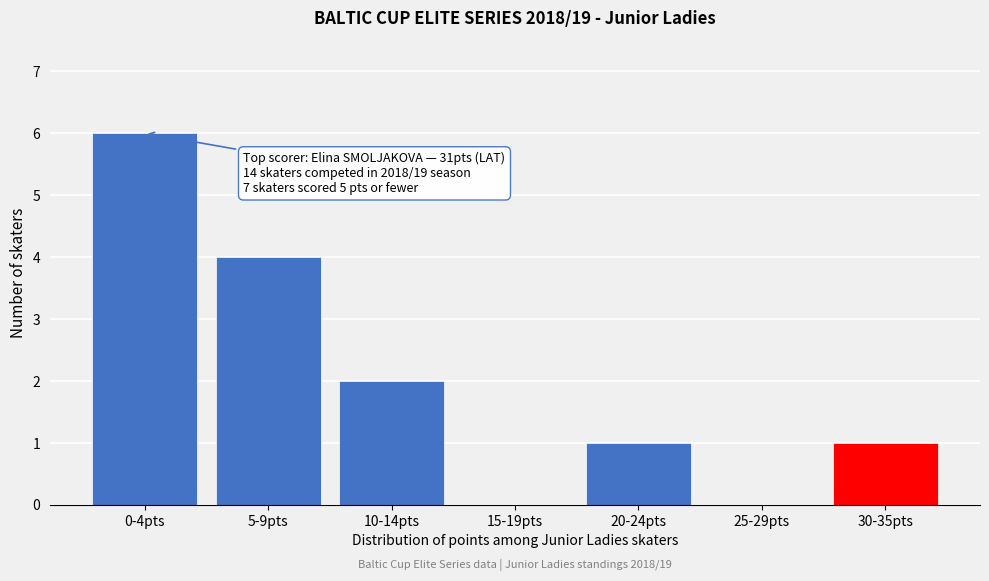

Reading left to right, list all the values displayed in this chart.

0-4pts=6	5-9pts=4	10-14pts=2	15-19pts=0	20-24pts=1	25-29pts=0	30-35pts=1